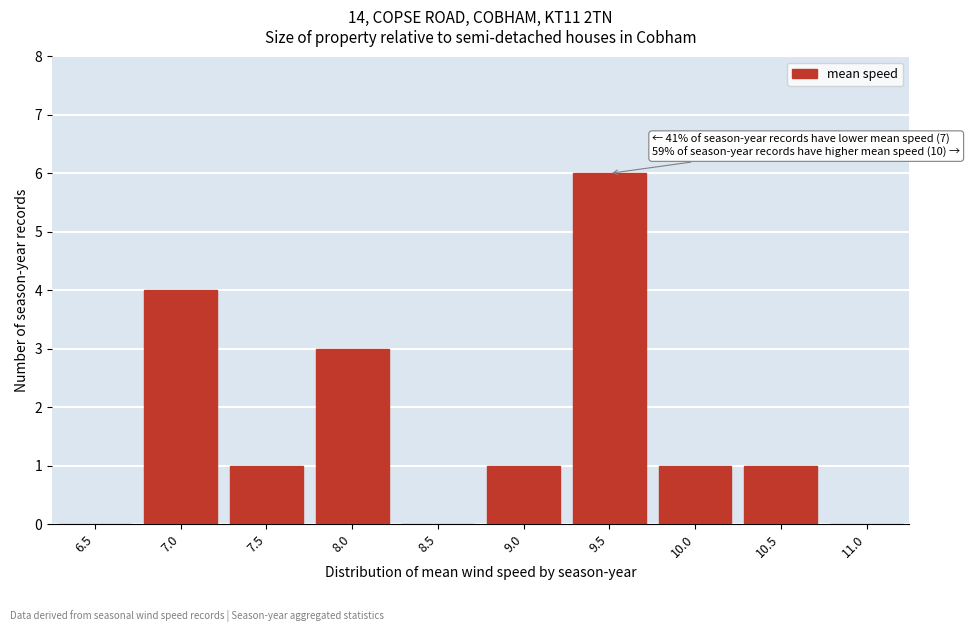

Reading left to right, list all the values displayed in this chart.

6.5=0	7.0=4	7.5=1	8.0=3	8.5=0	9.0=1	9.5=6	10.0=1	10.5=1	11.0=0